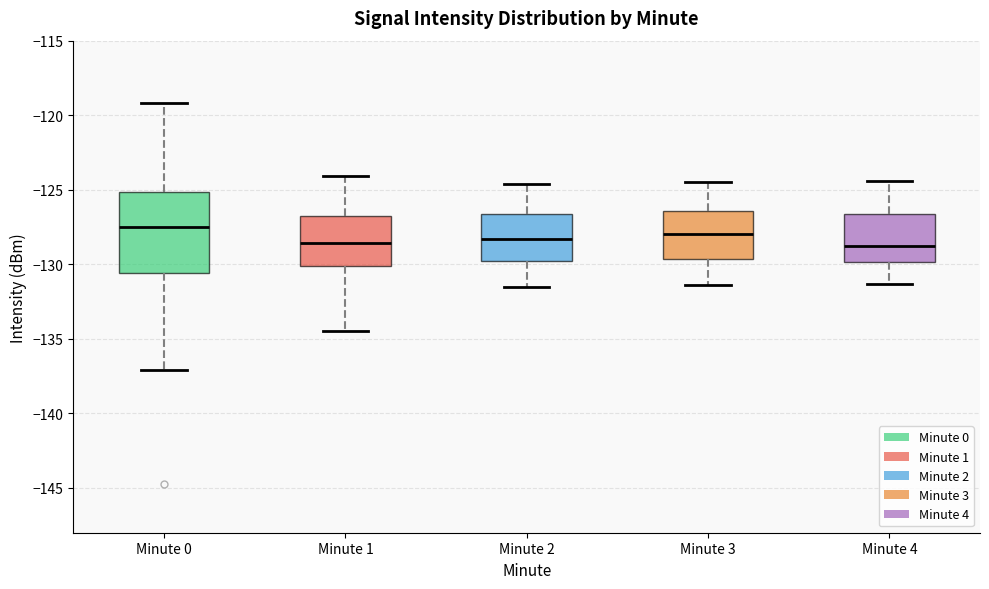

Comparing the boxes themselves (not the whiskers), which one is the tallest?

Minute 0